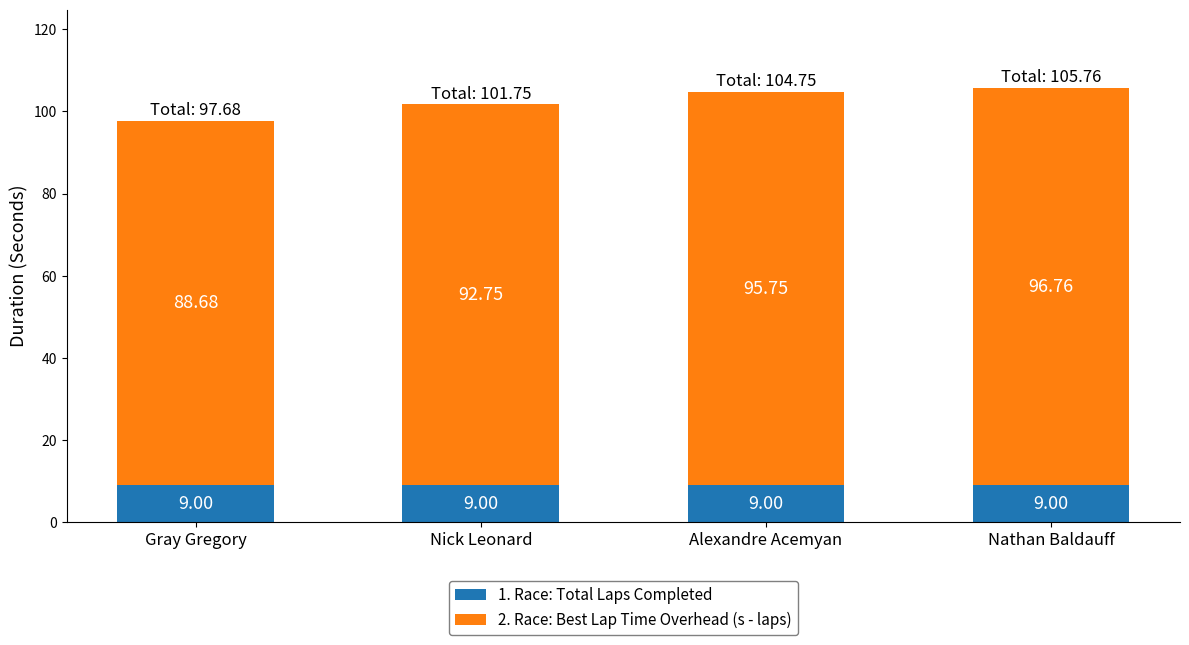

At which category is the sum across all series the highest?

Nathan Baldauff